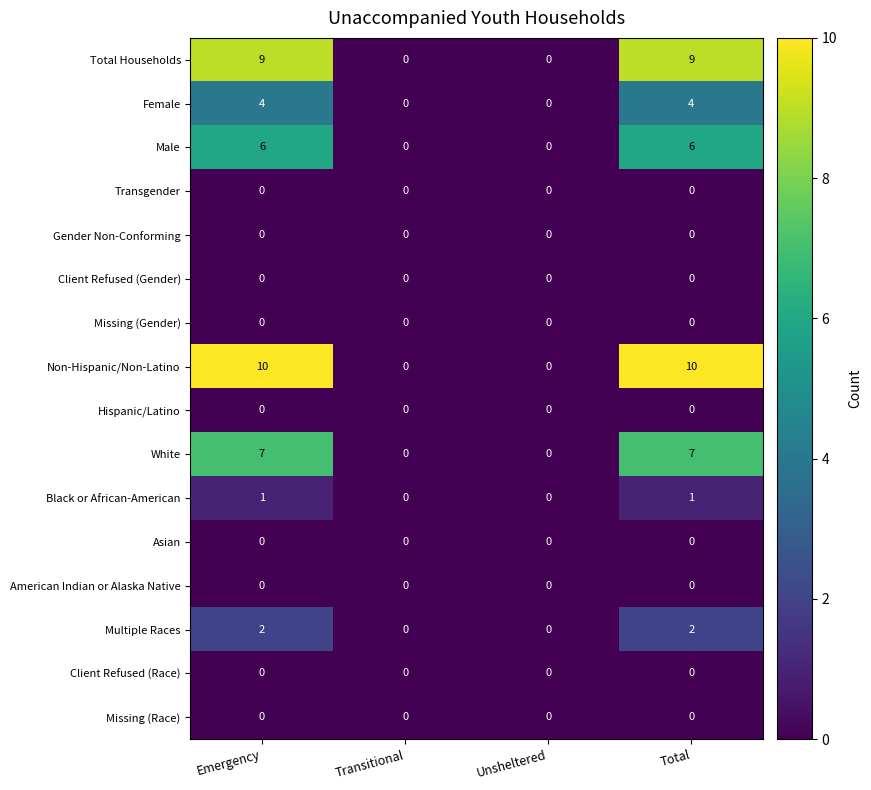

Is it true that Multiple Races equals 2 at Total?

True